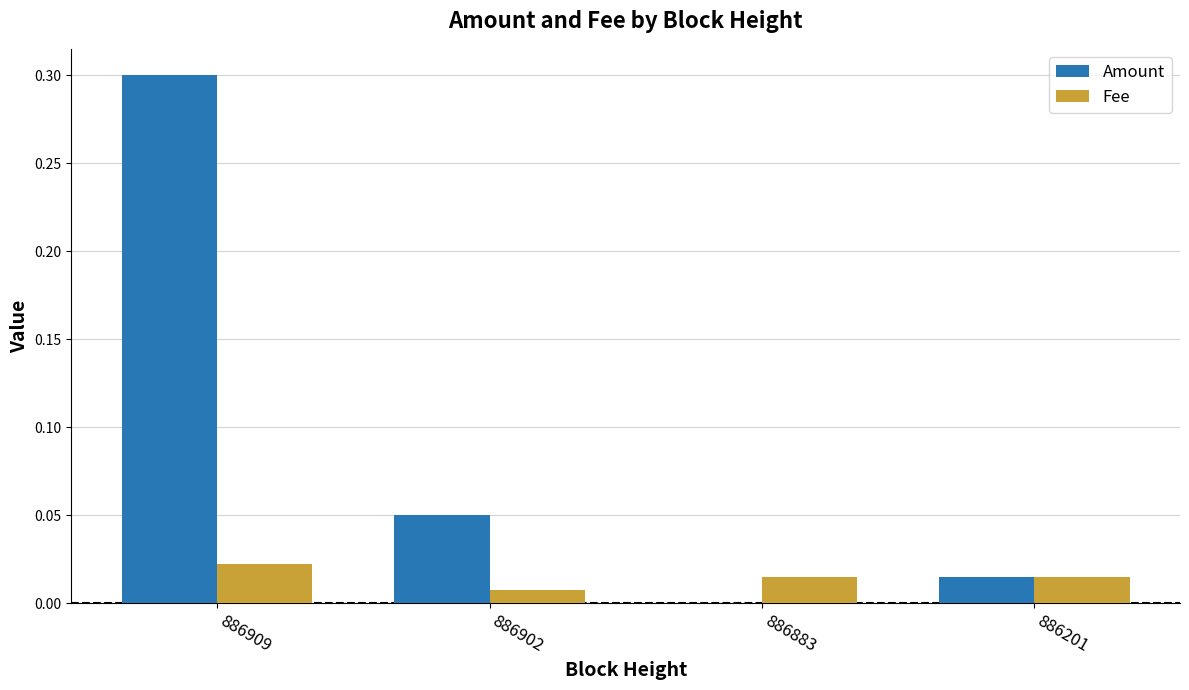

At which label does Amount reach its peak?

886909